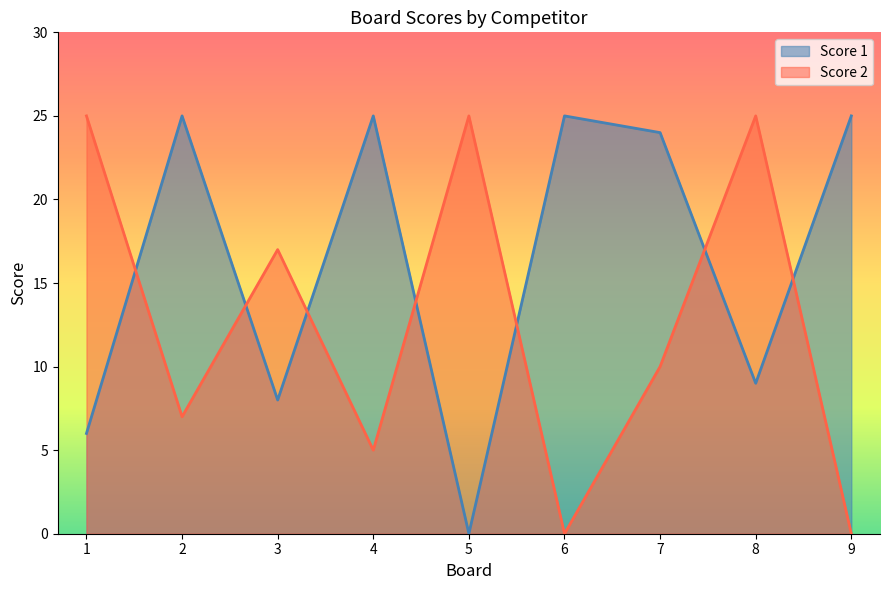

Where is the first local maximum for Score 1?

2